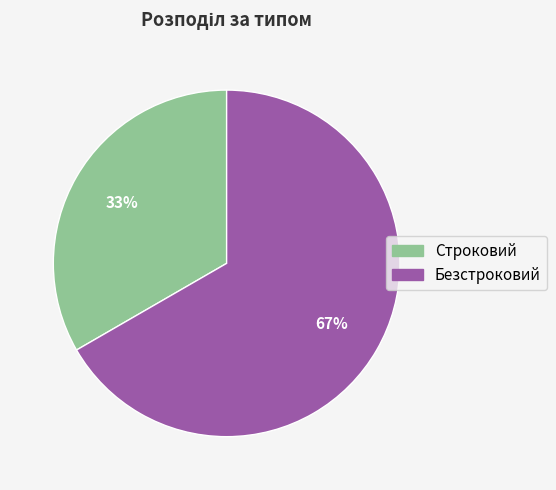

Count the number of slices in the pie.

2